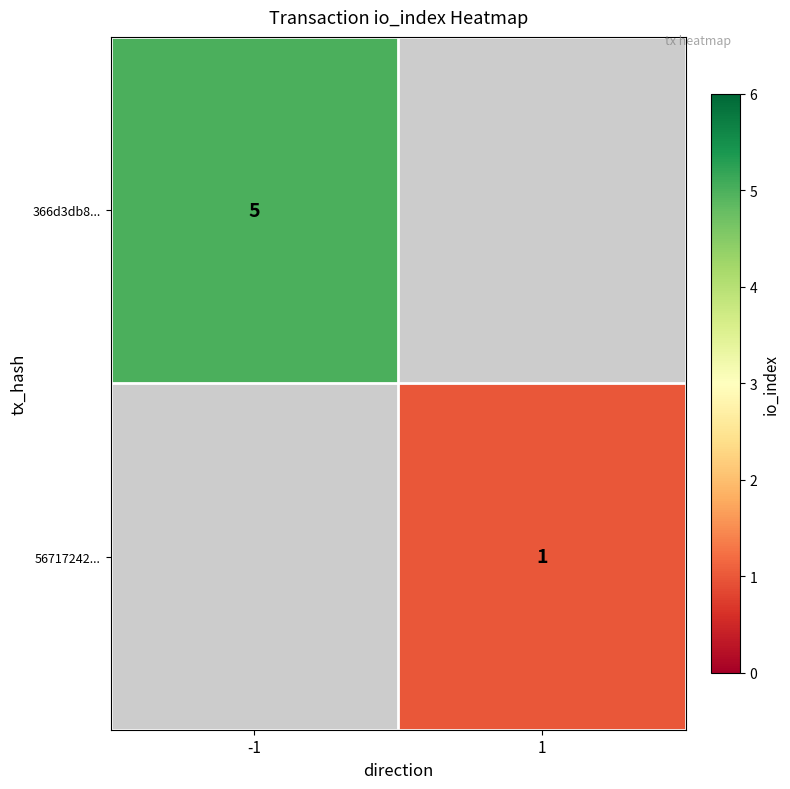

Which has a higher value, 1 or -1?

-1